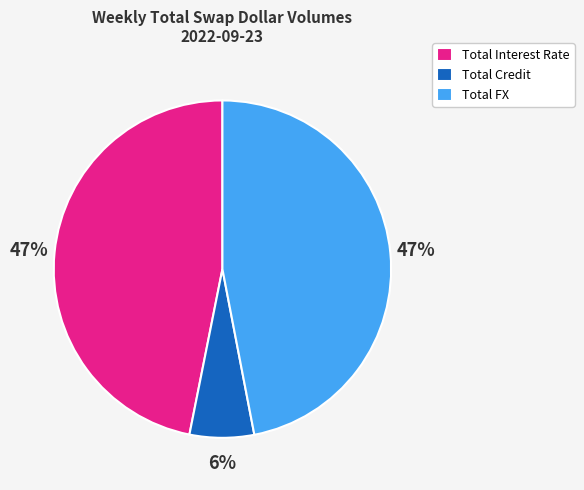

To the nearest percent, what percentage of the pie is Total Credit?

6%